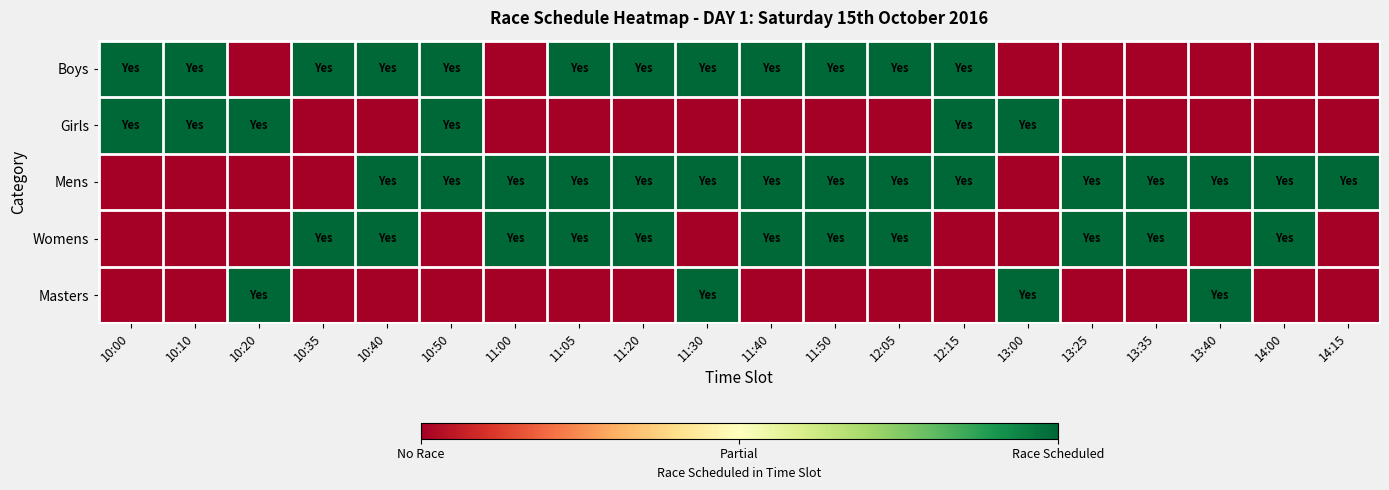

What is the maximum value shown in the chart?

1